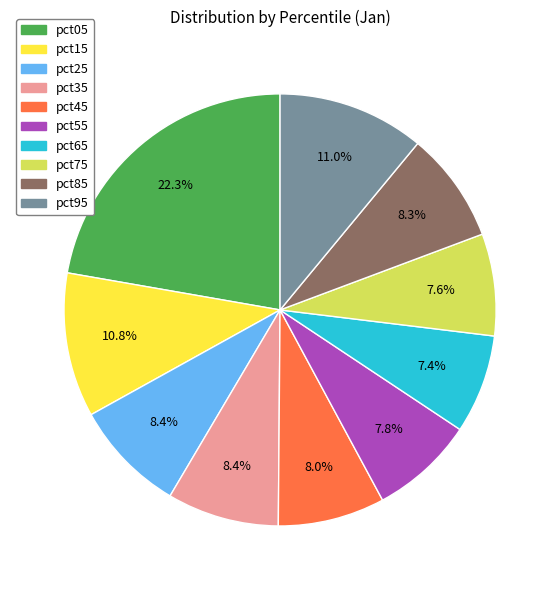

What is the total percentage of pct25 and pct95?

19.4%